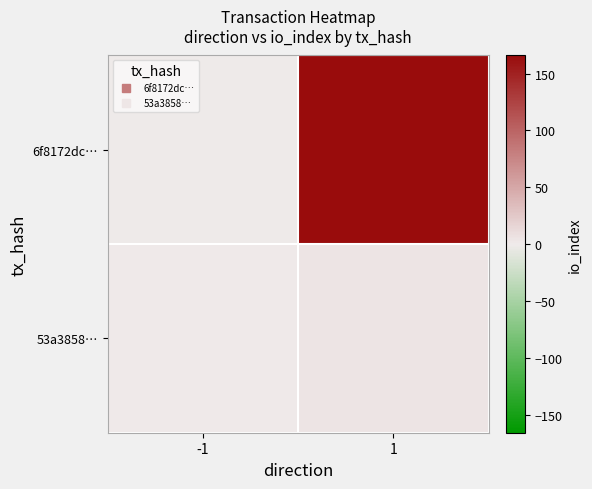

At how many categories does at least one series exceed 16?

1